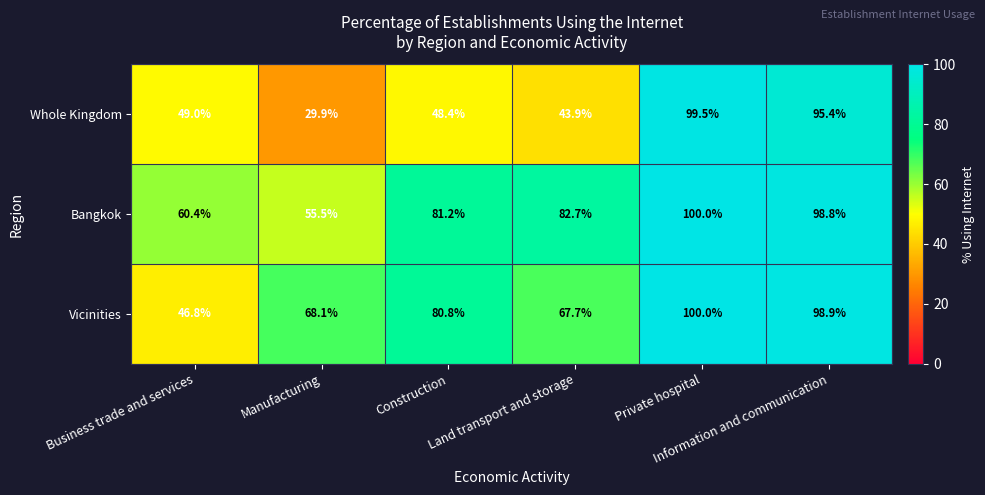

What is the difference between the maximum and minimum values in the Whole Kingdom series?

69.6